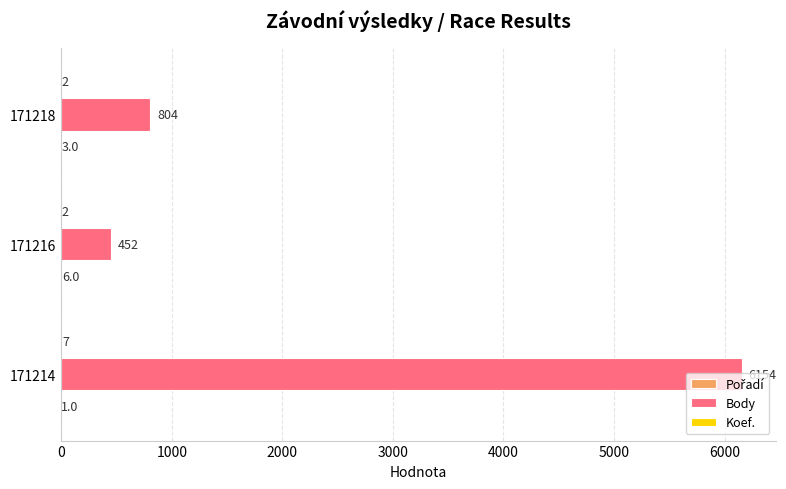

Is it true that Body equals 10746 at 171214?

False